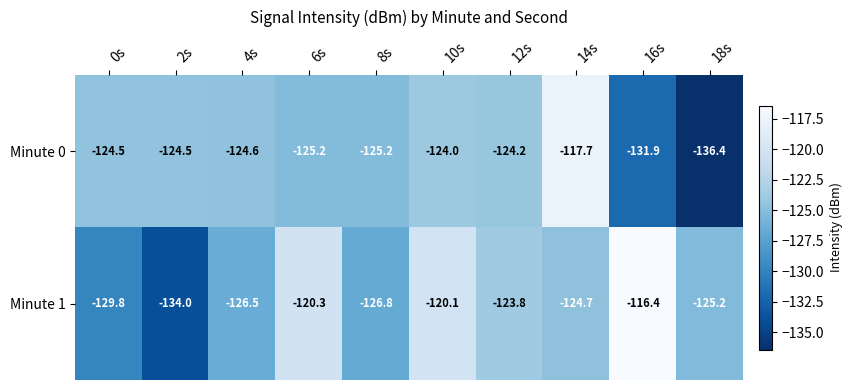

Is it true that Minute 1 equals -81.0 at 8s?

False